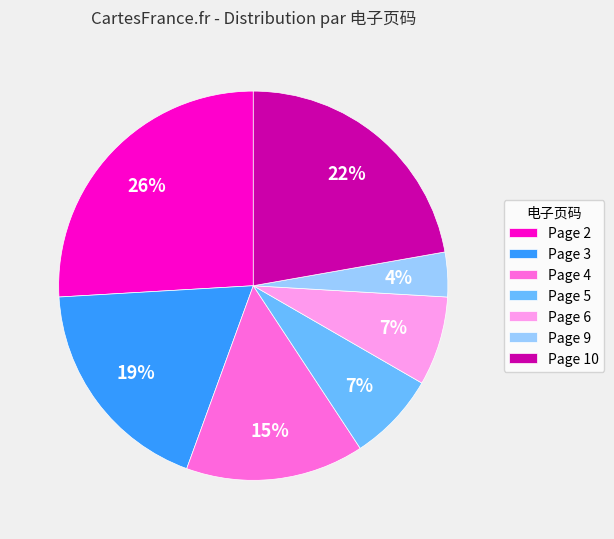

To the nearest percent, what portion does Page 10 represent?

22%